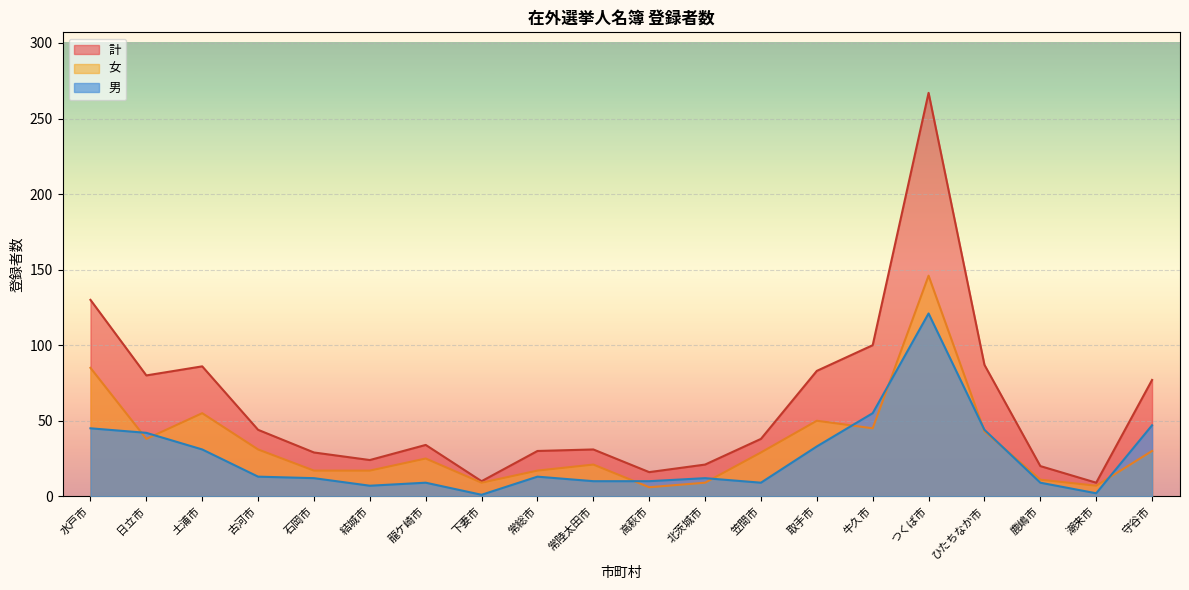

Rank the series at 日立市 from lowest to highest value.

女, 男, 計